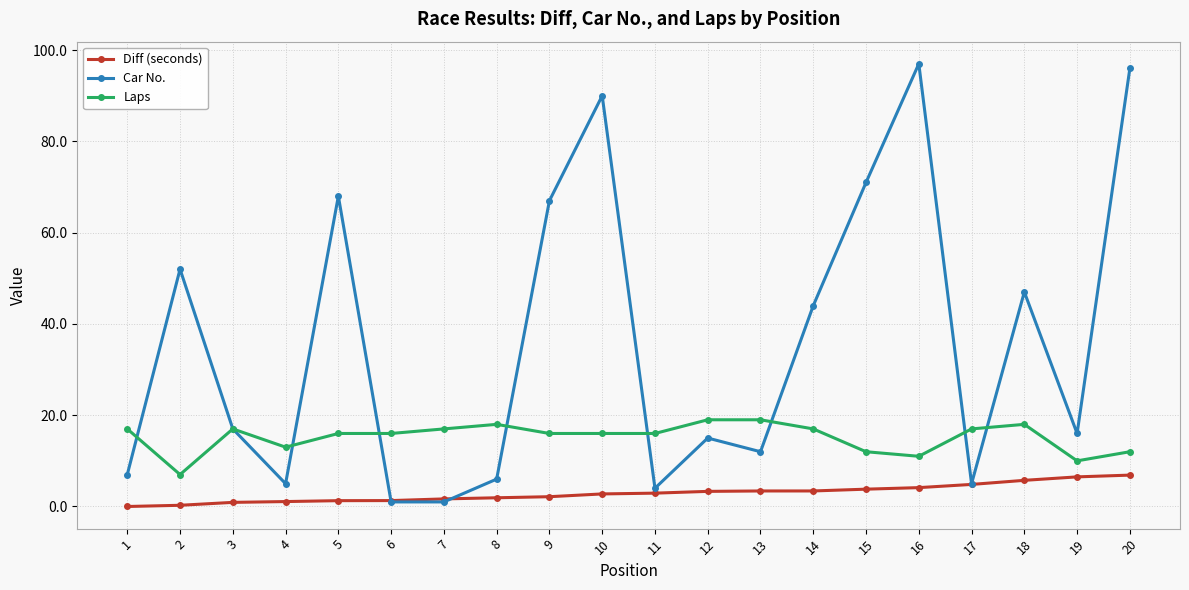

What is the sum of the Laps values at 10 and 6?

32.0